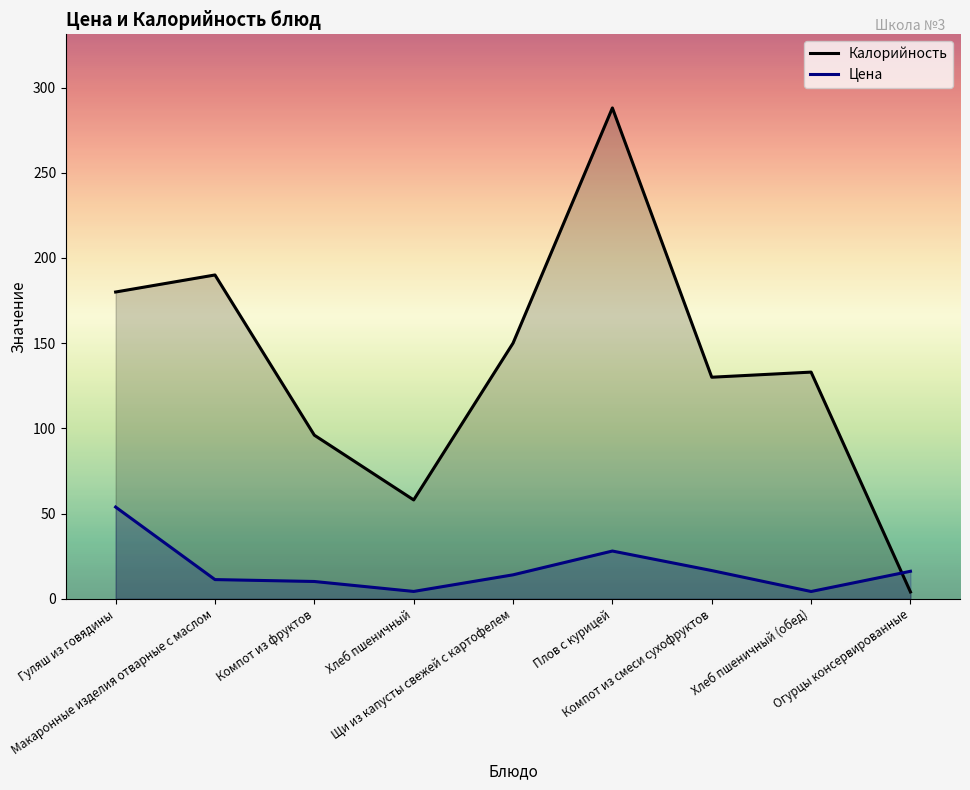

Is the value of Калорийность at Компот из смеси сухофруктов greater than the value of Цена at Хлеб пшеничный (обед)?

Yes